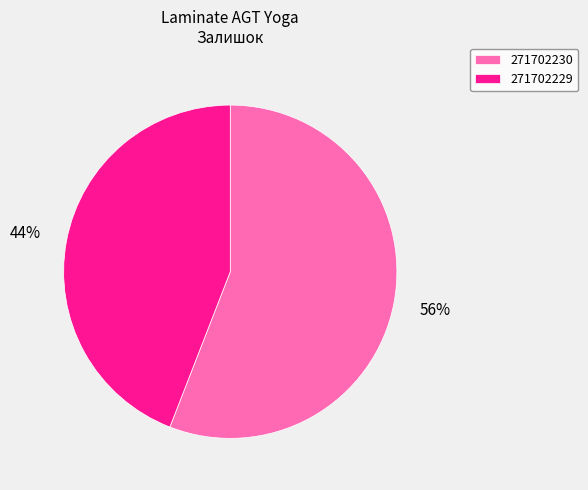

True or false: 271702230 accounts for 56% of the total.

True